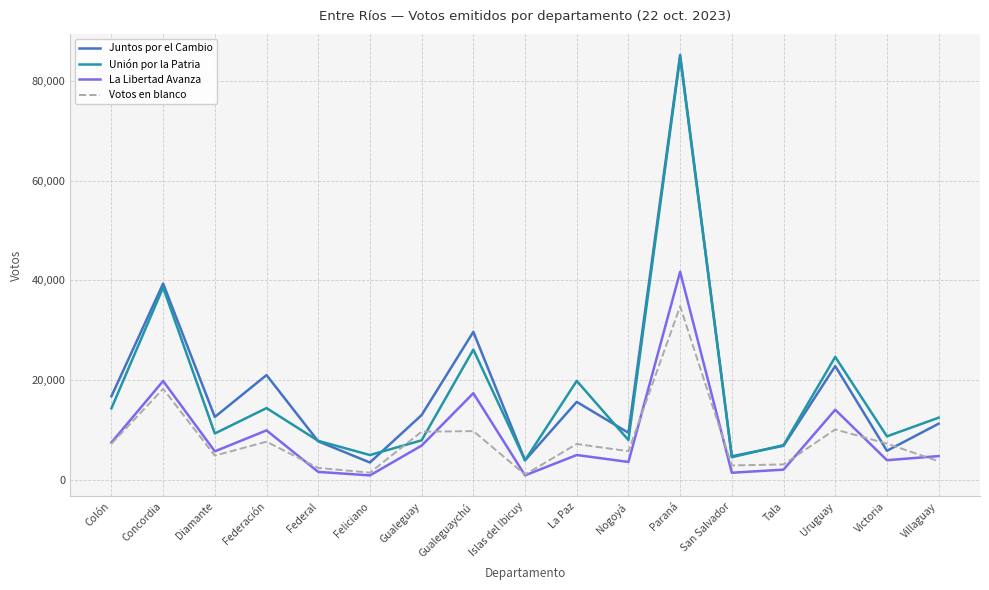

What is the highest value of the La Libertad Avanza series?

41712